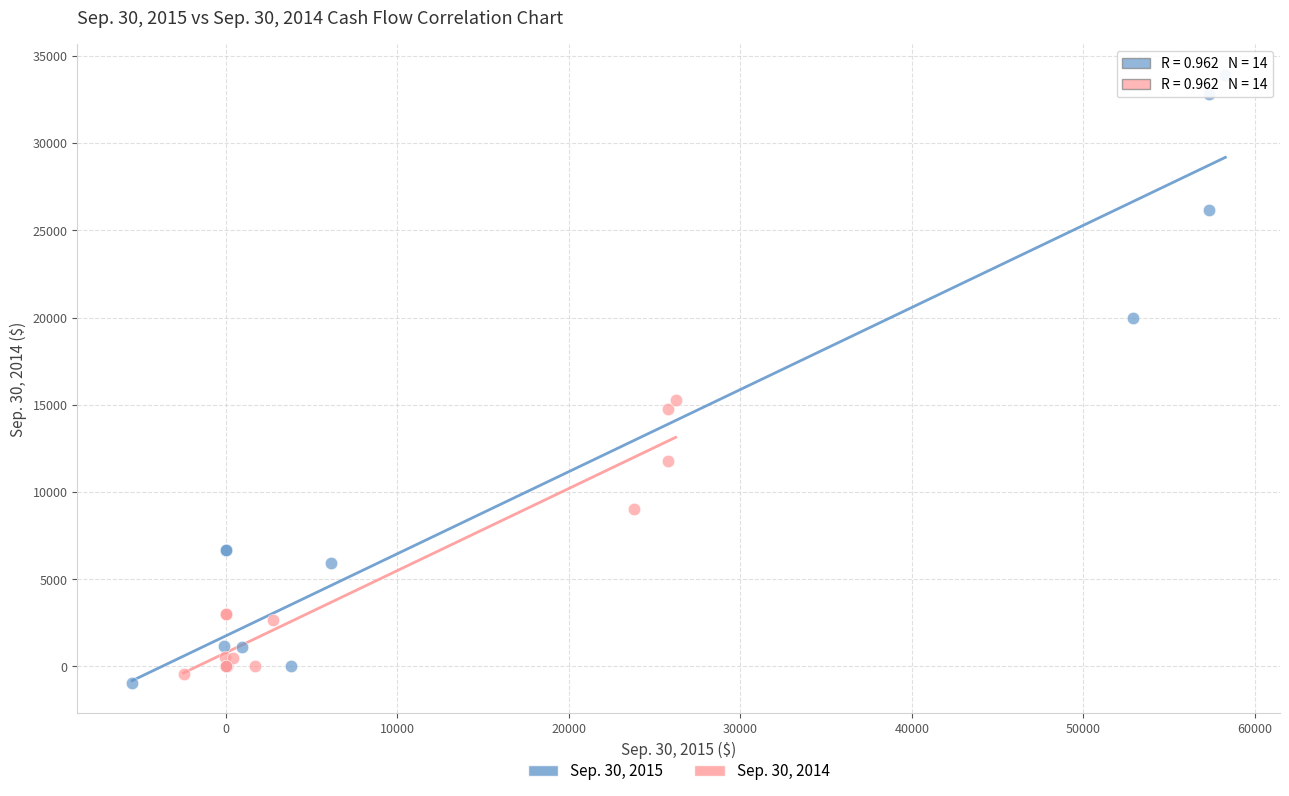

Which series has the largest Y range (max minus min)?

Sep. 30, 2015